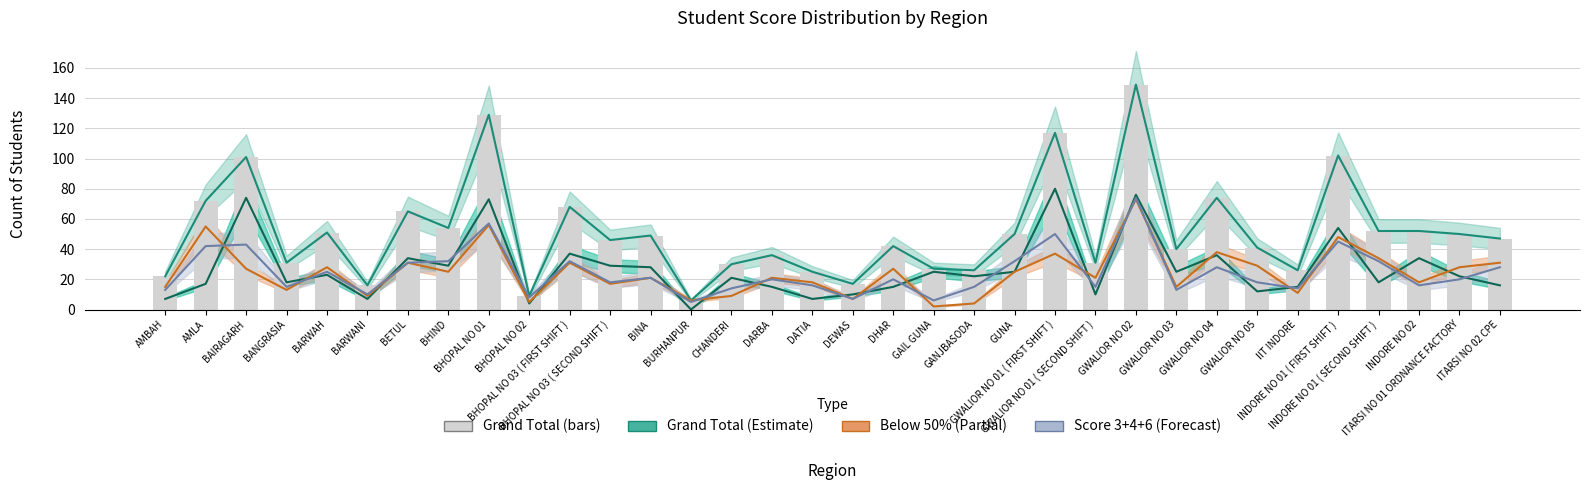

Read the value at ITARSI NO 01 ORDNANCE FACTORY, to the nearest 50.

50